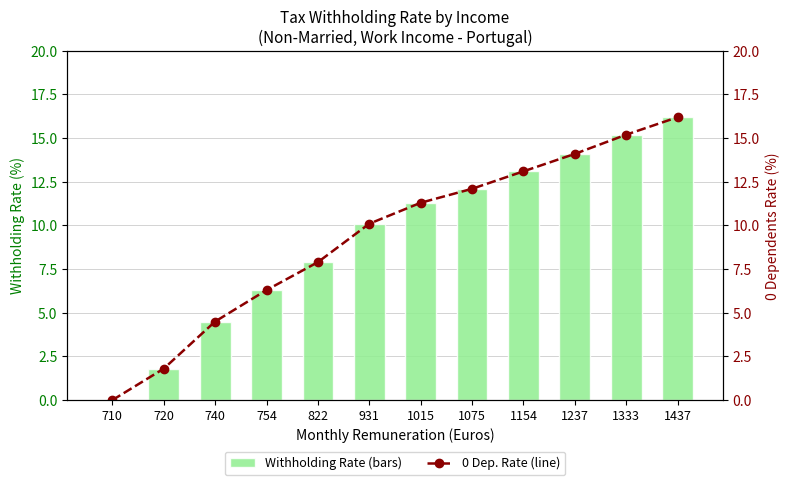

Approximately how many times larger is the value at 931 compared to 720?

5.6